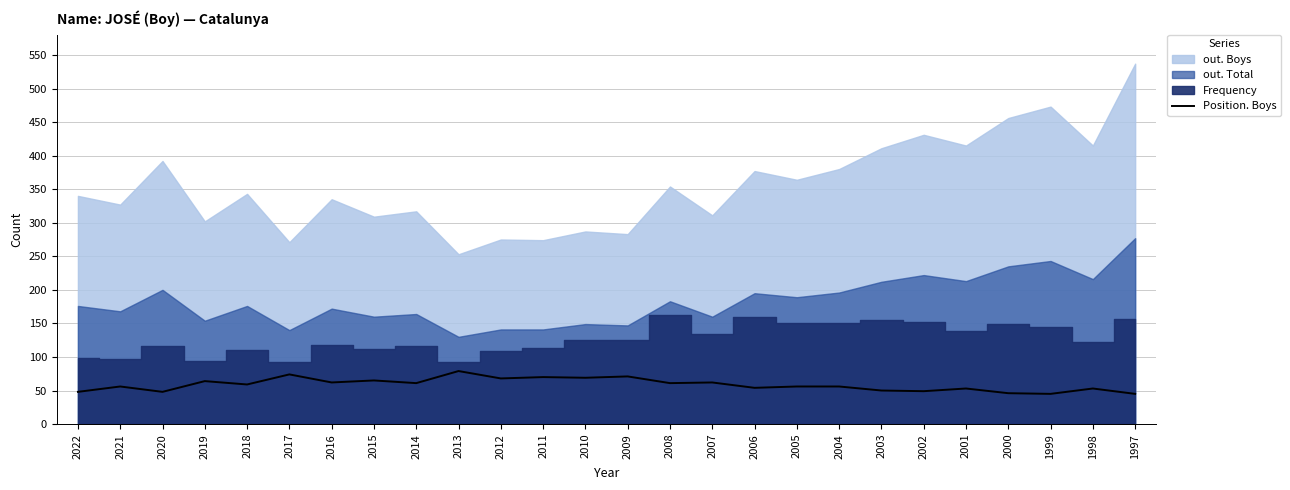

Where is the first local maximum?

2021